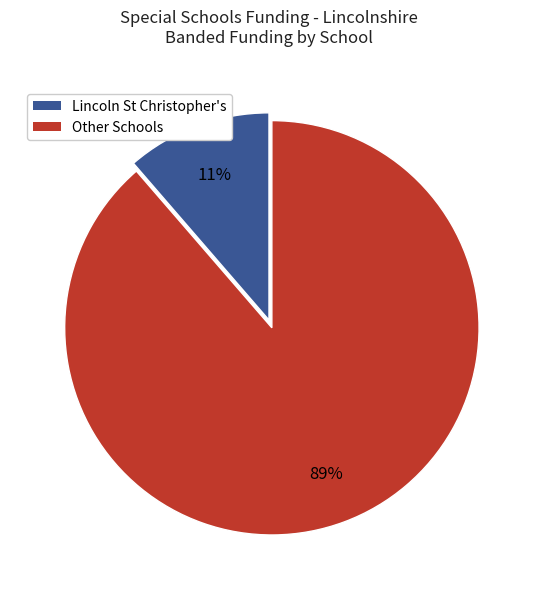

Is there any slice that represents more than half of the pie?

Yes